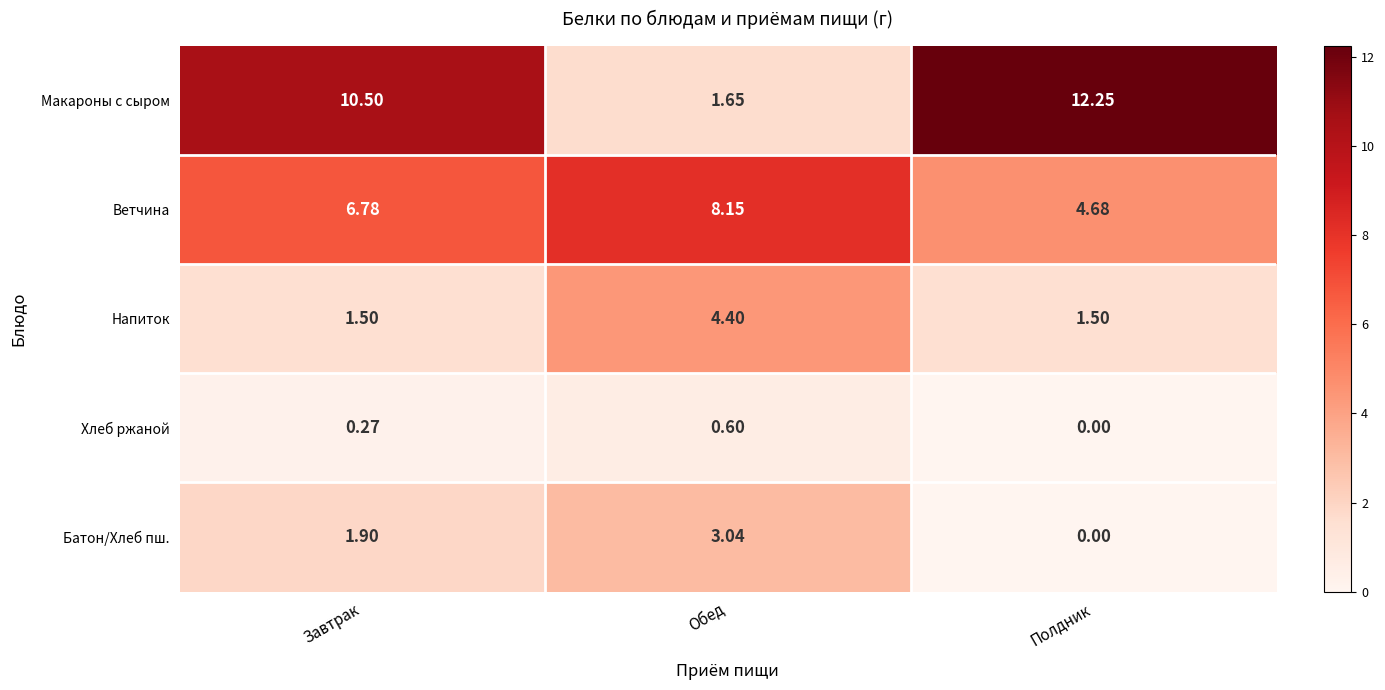

How many data points does each series have?

3